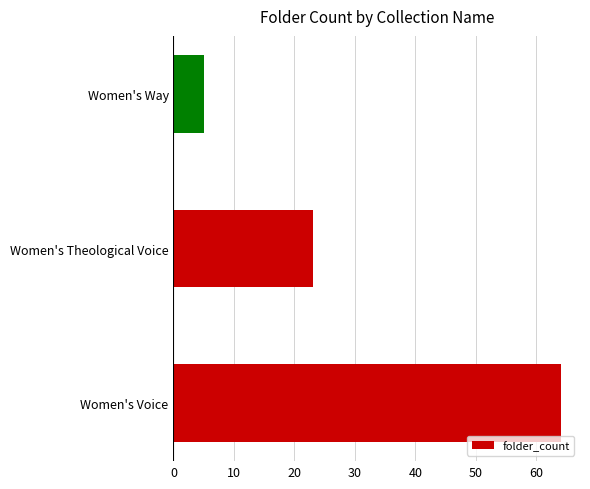

Rank the categories by value from lowest to highest.

Women's Way, Women's Theological Voice, Women's Voice